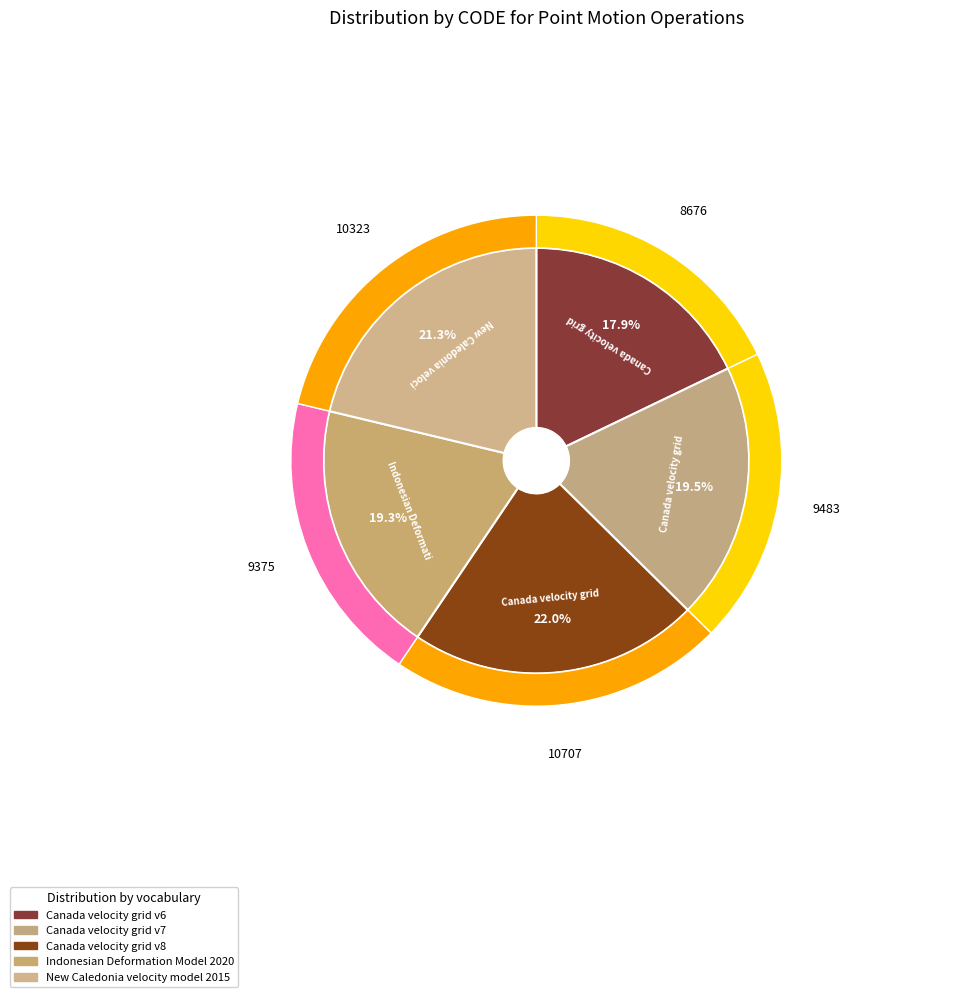

What is the largest slice in the pie chart?

Canada velocity grid v8